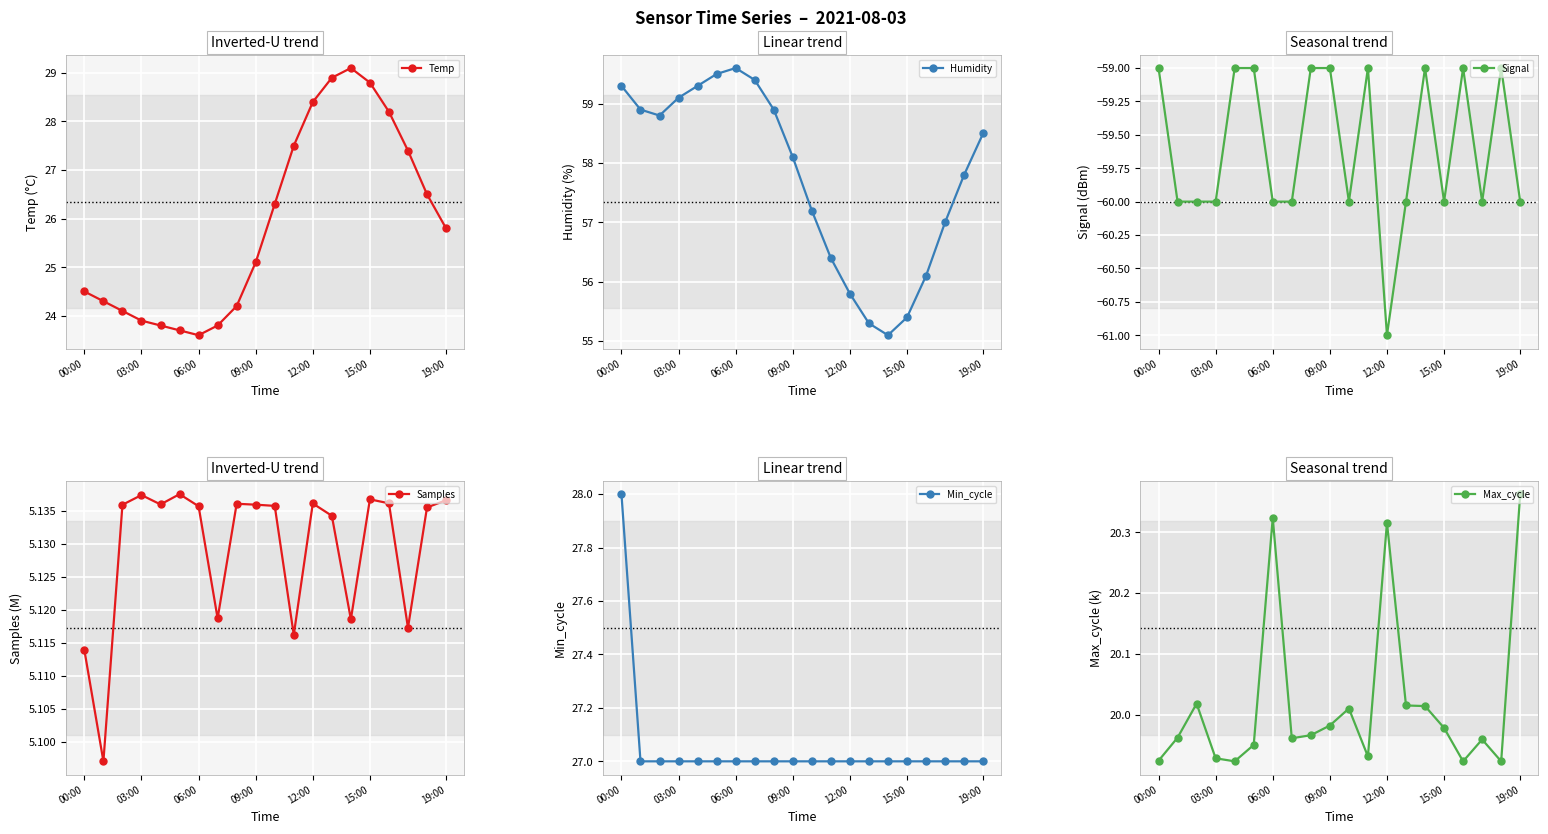

What is the average value of the Min_cycle series?

27.1